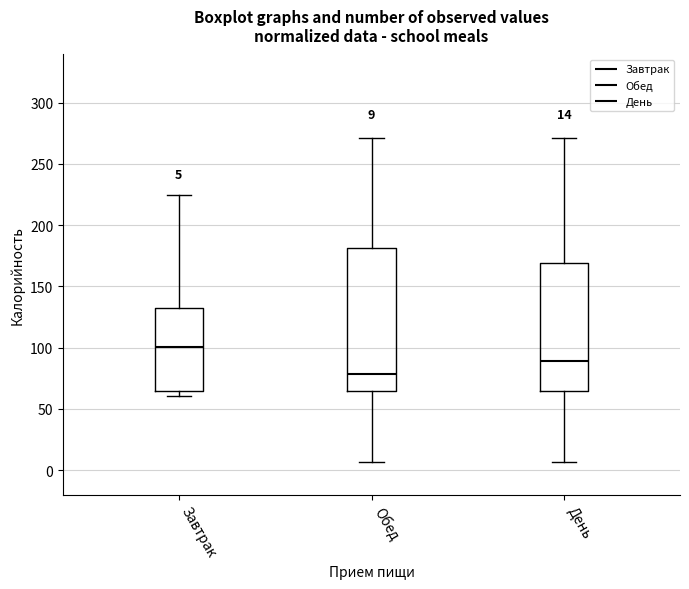

Which box is the tallest, from its lower edge to its upper edge?

Обед